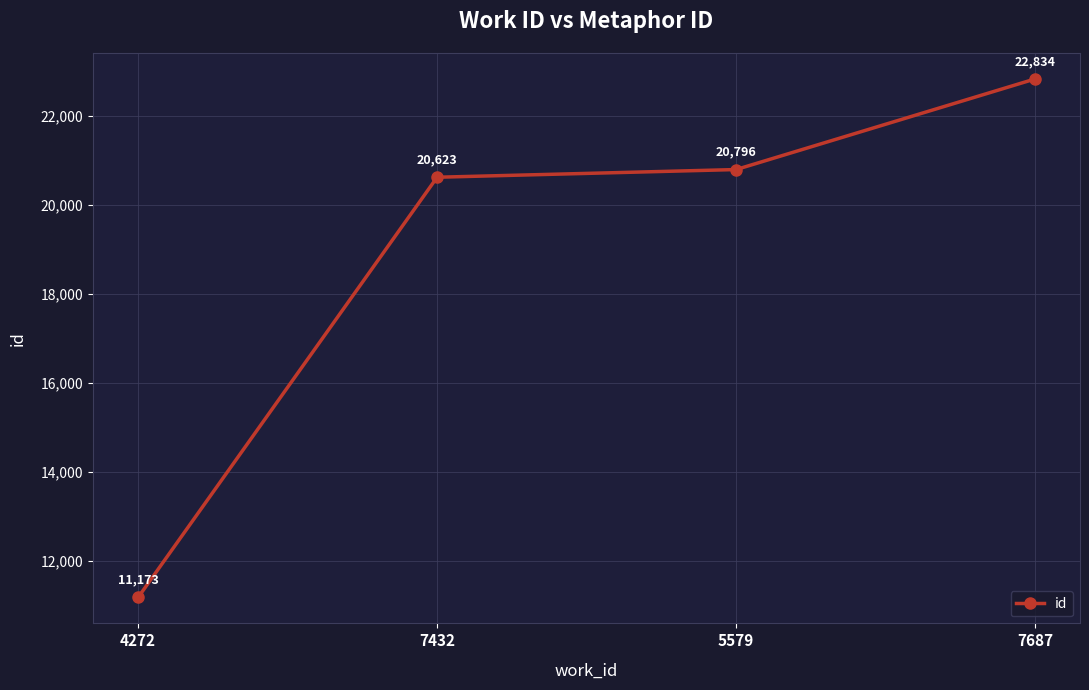

What is the minimum value shown in the chart?

11173